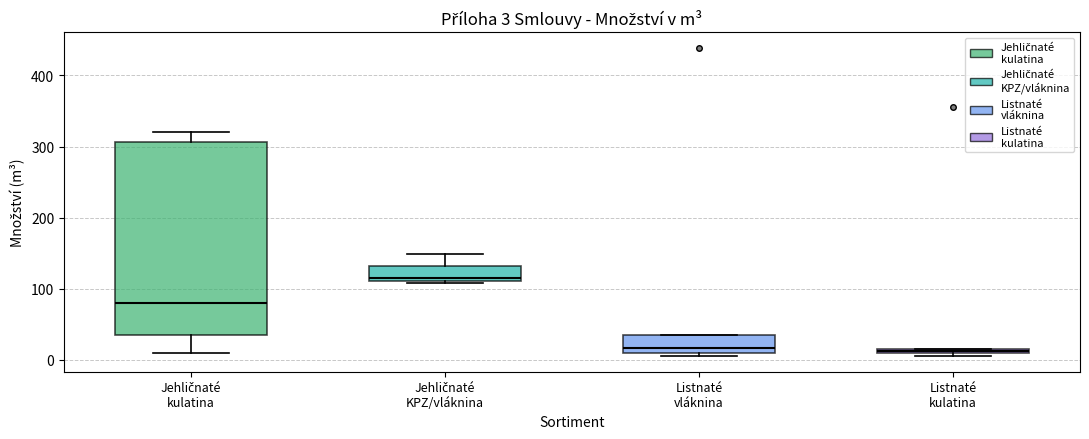

Comparing the boxes themselves (not the whiskers), which one is the tallest?

Jehličnaté kulatina